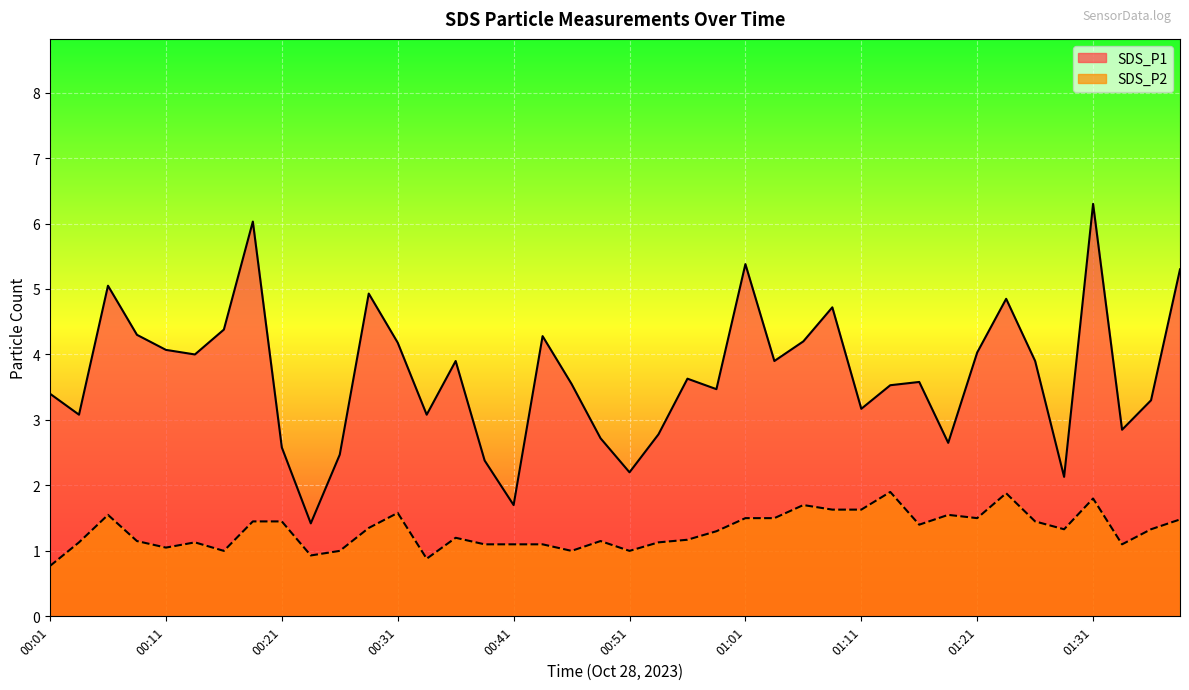

True or false: SDS_P2 and SDS_P1 intersect in this chart.

False